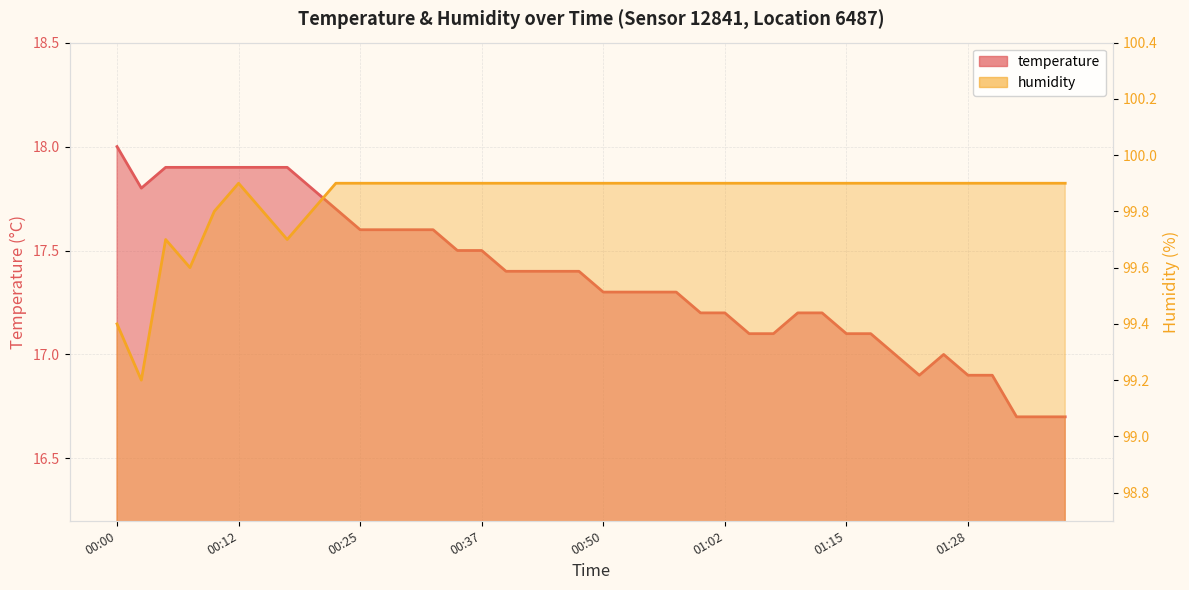

What is the greatest value displayed?

99.9